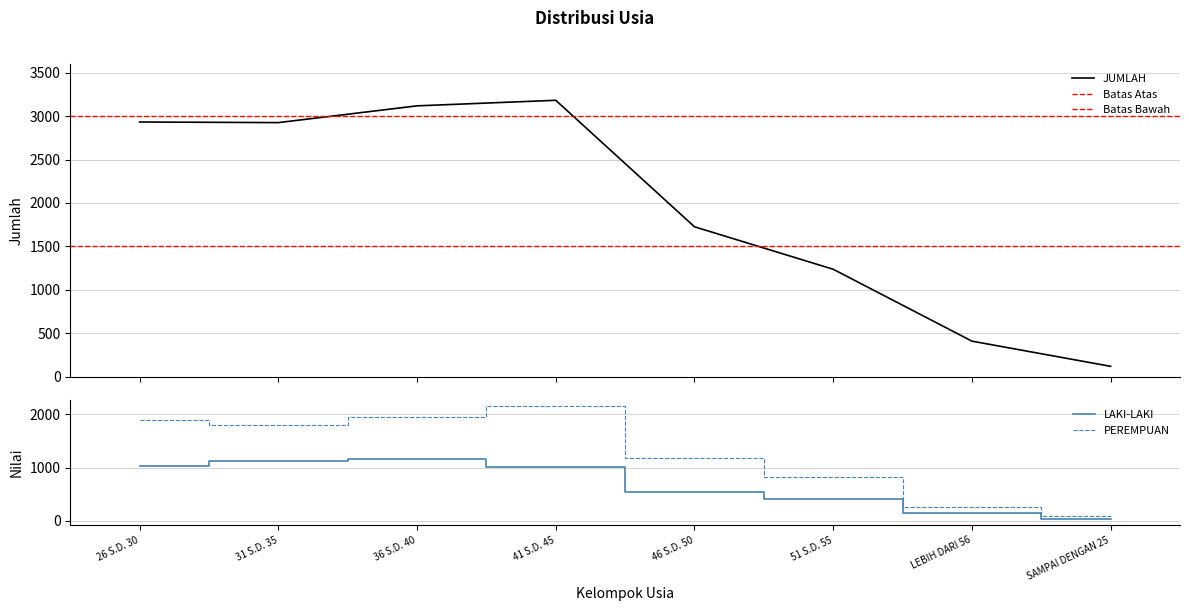

How many data points does each series have?

8